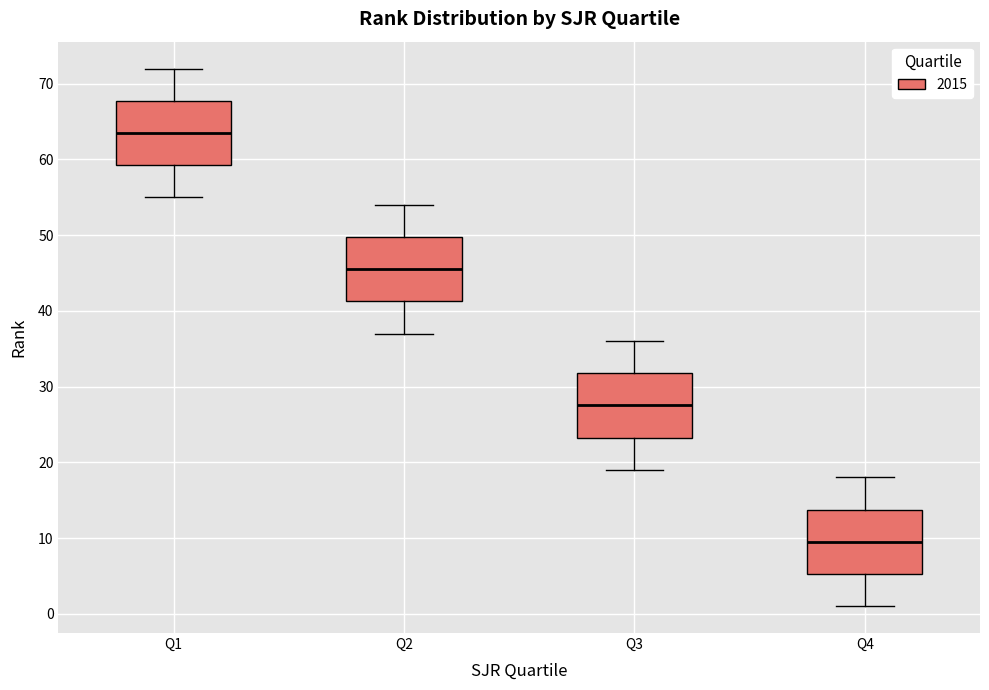

Where is the upper edge of the box for Q4 on the y-axis? The values are not printed on the chart, so give them approximately, as read against the axis.

14